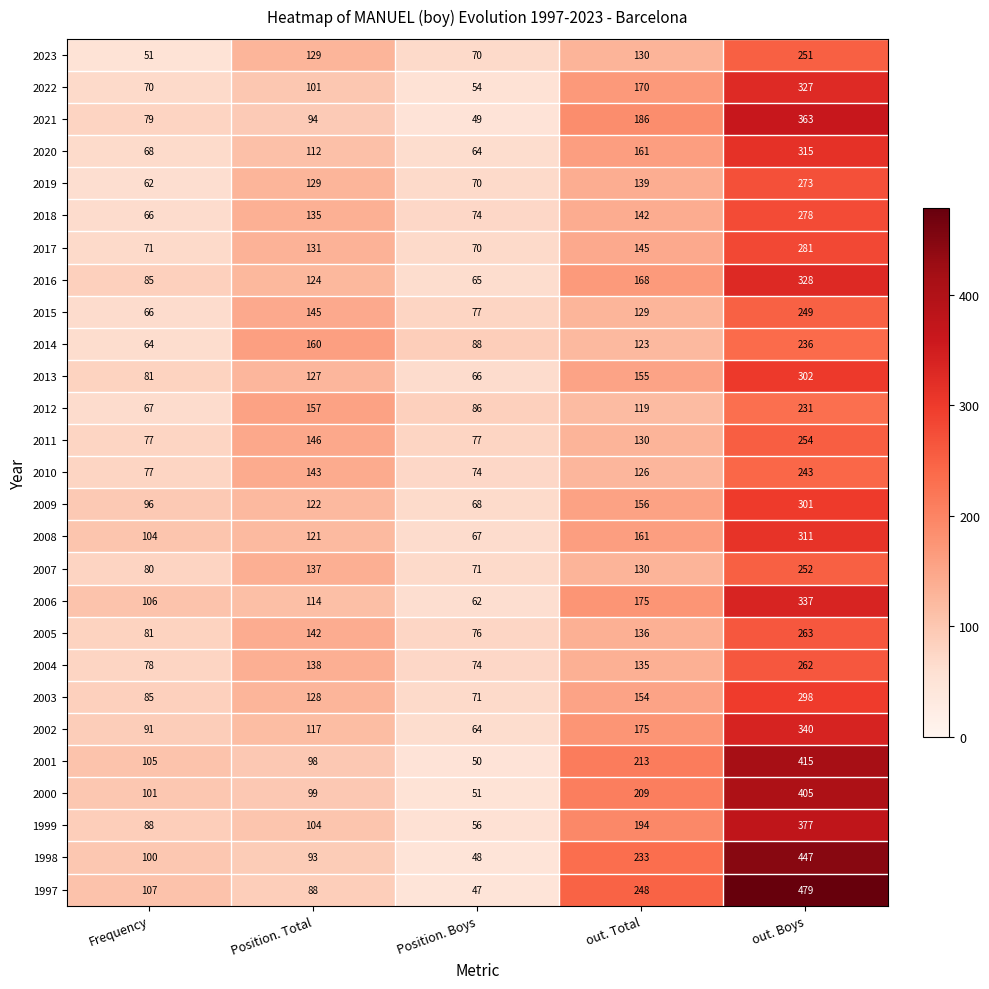

How many data points does each series have?

5